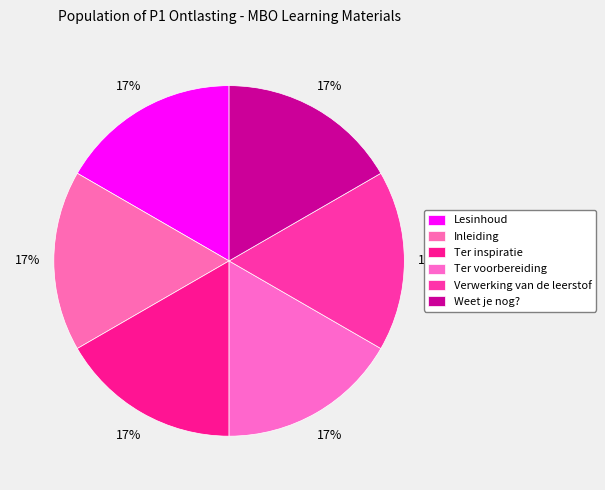

How many segments does this pie chart have?

6